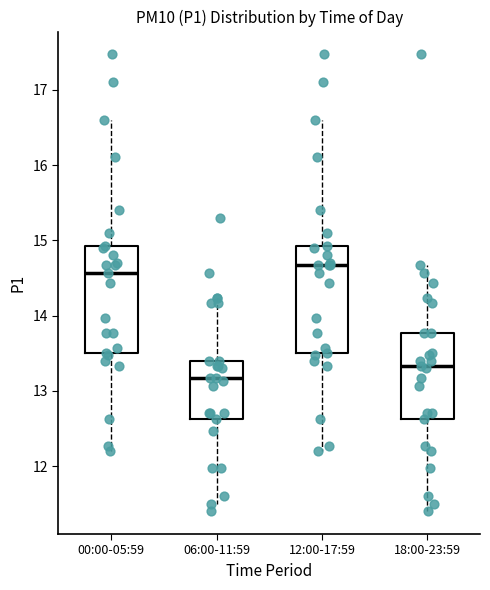

Reading left to right, transcribe this box plot: for each box, give where its median line is, the range the box spans, and where its two whiskers end, as read against the y-axis. The values are not printed on the chart, so give them approximately, as read against the axis.

00:00-05:59: median 14.6, box 13.5 to 14.9, whiskers 12.2 to 16.6
06:00-11:59: median 13.2, box 12.6 to 13.4, whiskers 11.5 to 14.2
12:00-17:59: median 14.7, box 13.5 to 14.9, whiskers 12.2 to 16.6
18:00-23:59: median 13.3, box 12.6 to 13.8, whiskers 11.4 to 14.7